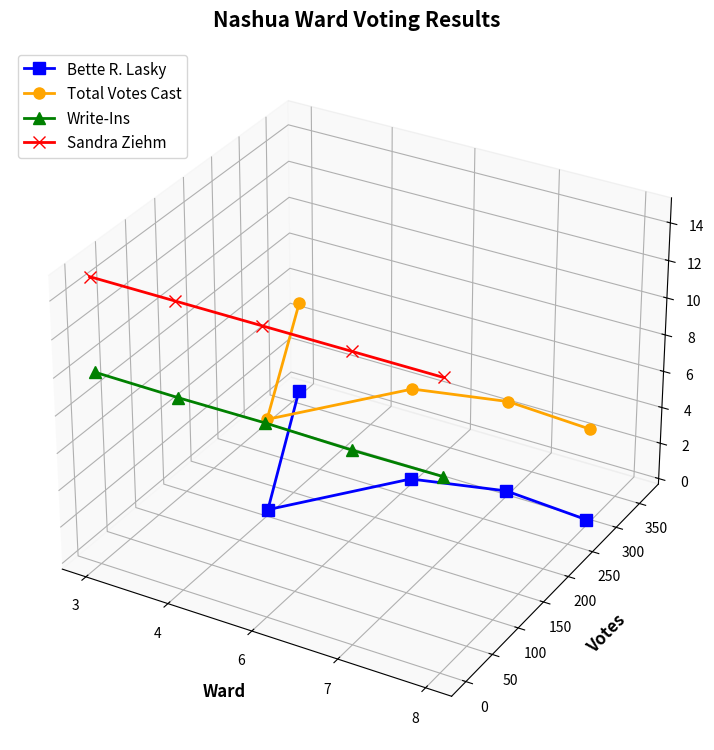

True or false: Total Votes Cast and Sandra Ziehm cross at least once.

False